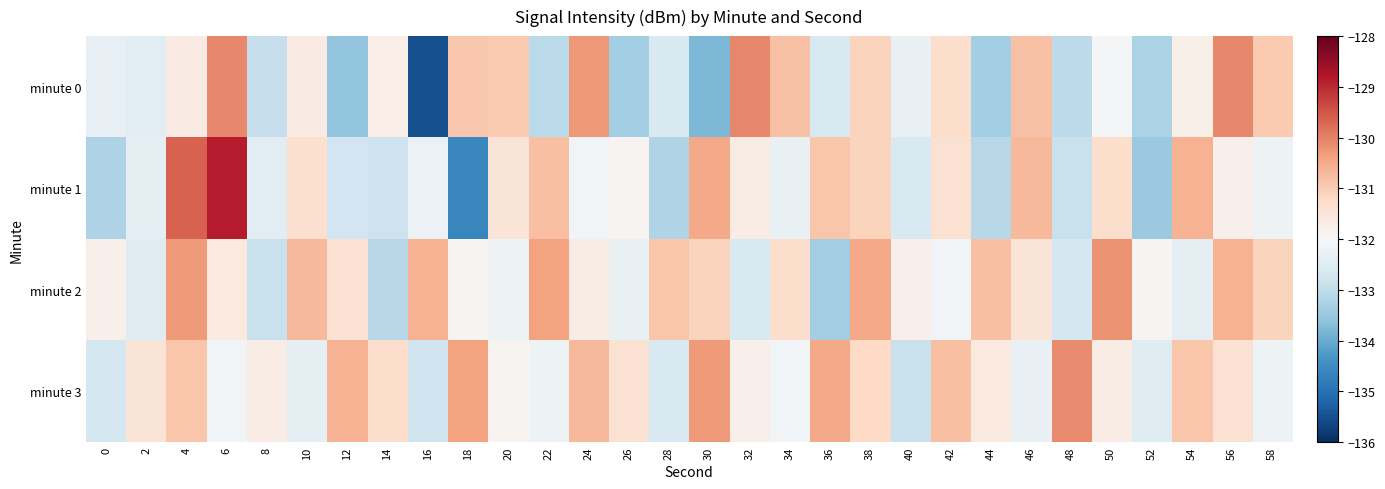

Reading left to right, list all the values displayed in this chart.

minute 0: 0=-132.3	2=-132.5	4=-131.7	6=-130.1	8=-132.9	10=-131.7	12=-133.6	14=-131.7	16=-135.5	18=-130.9	20=-131.0	22=-133.1	24=-130.3	26=-133.4	28=-132.6	30=-133.8	32=-130.1	34=-130.8	36=-132.6	38=-131.1	40=-132.3	42=-131.3	44=-133.4	46=-130.8	48=-133.0	50=-132.0	52=-133.3	54=-131.8	56=-130.1	58=-130.9
minute 1: 0=-133.2	2=-132.4	4=-129.6	6=-128.9	8=-132.4	10=-131.3	12=-132.8	14=-132.8	16=-132.2	18=-134.6	20=-131.5	22=-130.8	24=-132.1	26=-131.9	28=-133.2	30=-130.5	32=-131.7	34=-132.3	36=-130.9	38=-131.1	40=-132.6	42=-131.4	44=-133.1	46=-130.7	48=-132.9	50=-131.3	52=-133.5	54=-130.6	56=-131.8	58=-132.2
minute 2: 0=-131.8	2=-132.5	4=-130.3	6=-131.6	8=-132.9	10=-130.7	12=-131.4	14=-133.1	16=-130.6	18=-131.9	20=-132.2	22=-130.4	24=-131.7	26=-132.3	28=-130.9	30=-131.1	32=-132.6	34=-131.3	36=-133.4	38=-130.5	40=-131.8	42=-132.1	44=-130.8	46=-131.5	48=-132.7	50=-130.2	52=-131.9	54=-132.4	56=-130.6	58=-131.1
minute 3: 0=-132.7	2=-131.5	4=-130.9	6=-132.1	8=-131.7	10=-132.4	12=-130.6	14=-131.3	16=-132.8	18=-130.4	20=-131.9	22=-132.2	24=-130.7	26=-131.4	28=-132.6	30=-130.3	32=-131.8	34=-132.1	36=-130.5	38=-131.2	40=-132.9	42=-130.8	44=-131.6	46=-132.3	48=-130.1	50=-131.7	52=-132.5	54=-130.9	56=-131.4	58=-132.2